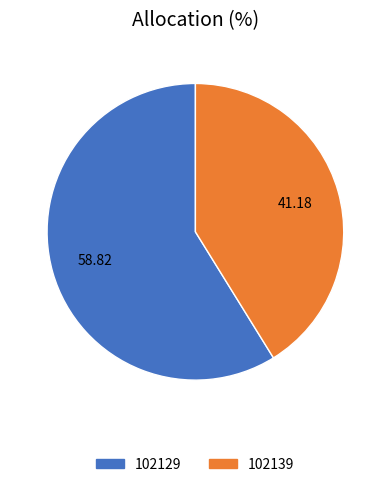

Rank the categories by value from highest to lowest.

102129, 102139